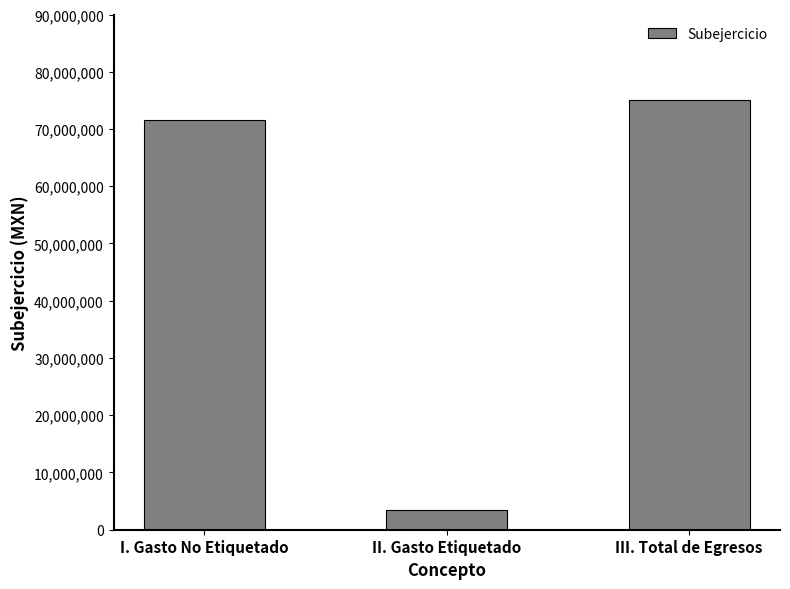

What is the label of the 1st bar from the left?

I. Gasto No Etiquetado